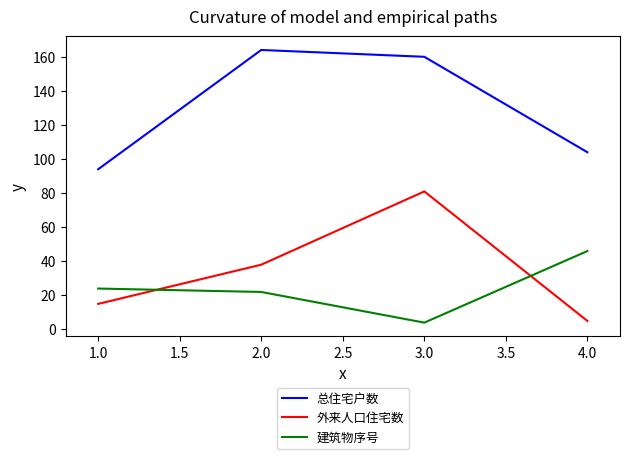

Which series has the widest spread of values?

外来人口住宅数